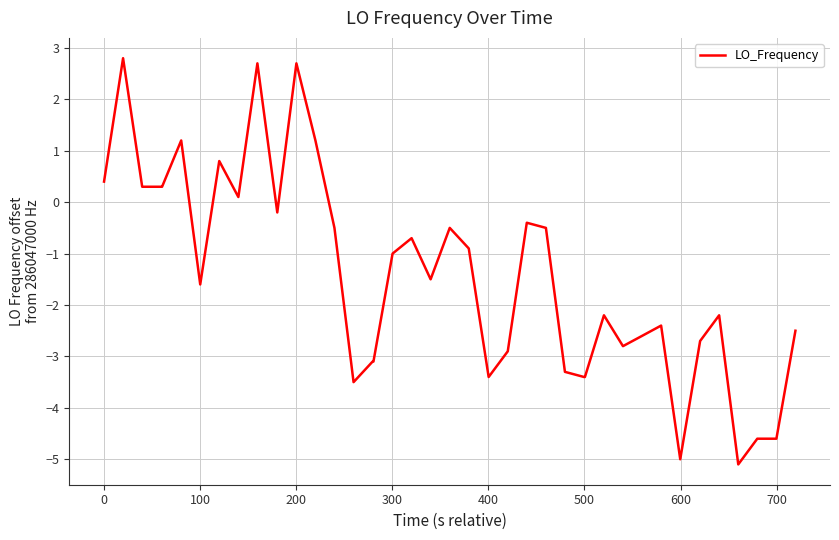

What is the minimum value shown in the chart?

-5.1